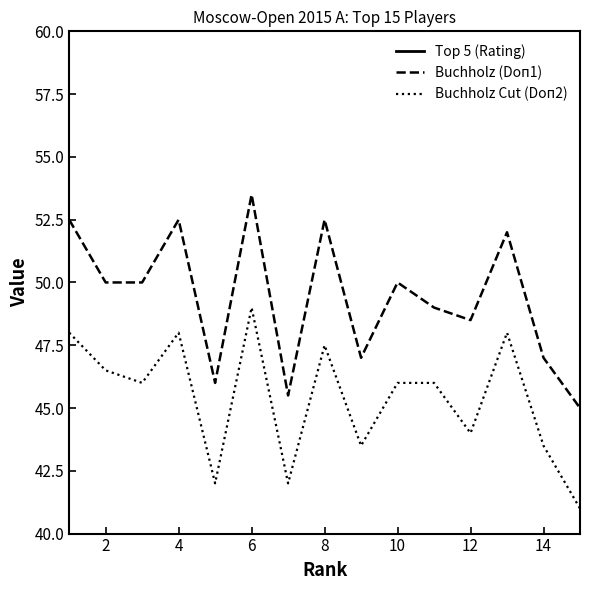

Reading left to right, what are all the values shown in this chart?

Top 5 (Rating): 2714.0	2706.0	2700.0	2687.0	2678.0	2675.0	2673.0	2670.0	2668.0	2663.0	2659.0	2645.0	2642.0	2629.0	2622.0
Buchholz (Doп1): 52.5	50.0	50.0	52.5	46.0	53.5	45.5	52.5	47.0	50.0	49.0	48.5	52.0	47.0	45.0
Buchholz Cut (Doп2): 48.0	46.5	46.0	48.0	42.0	49.0	42.0	47.5	43.5	46.0	46.0	44.0	48.0	43.5	41.0